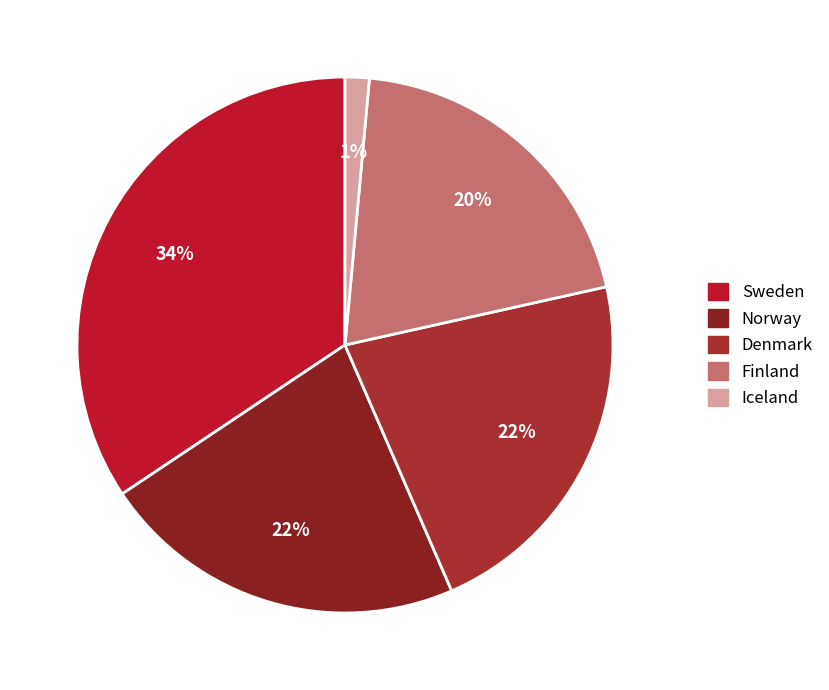

What is the smallest slice in the pie chart?

Iceland